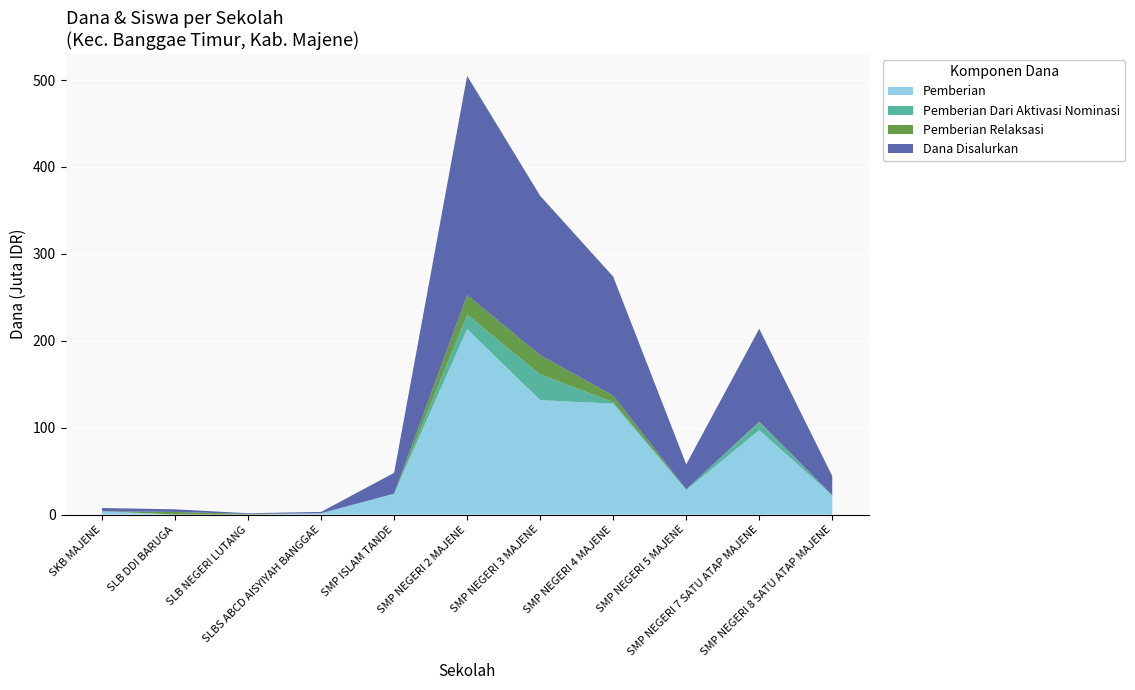

Reading right to left, list all the values displayed in this chart.

Dana Disalurkan: 22125000	106875000	28875000	136875000	183375000	252375000	24000000	1500000	750000	3000000	3750000
Pemberian: 22125000	97125000	28125000	127500000	131625000	213375000	24000000	1500000	0	0	3750000
Pemberian Dari Aktivasi Nominasi: 0	9000000	750000	1875000	29625000	16500000	0	0	0	0	0
Pemberian Relaksasi: 0	750000	0	7500000	22125000	22500000	0	0	750000	3000000	0
Siswa Disalurkan: 41	171	48	225	290	419	40	2	1	4	5